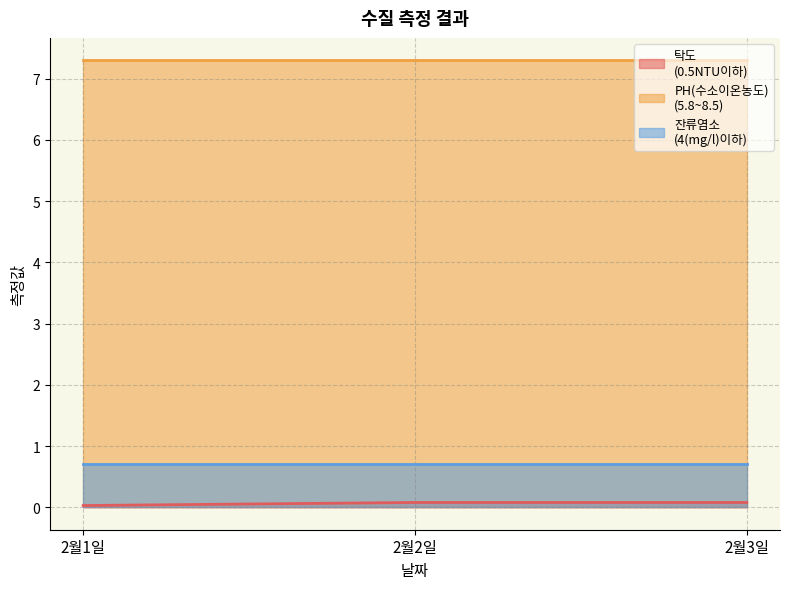

What is the label of the 2nd point from the left?

2월2일